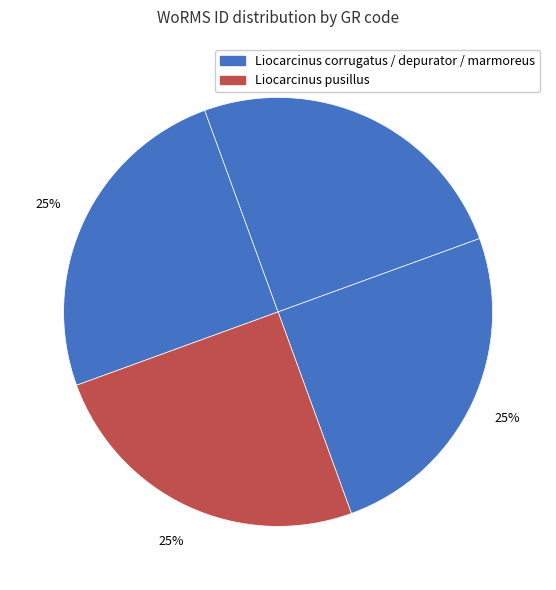

How many segments does this pie chart have?

4